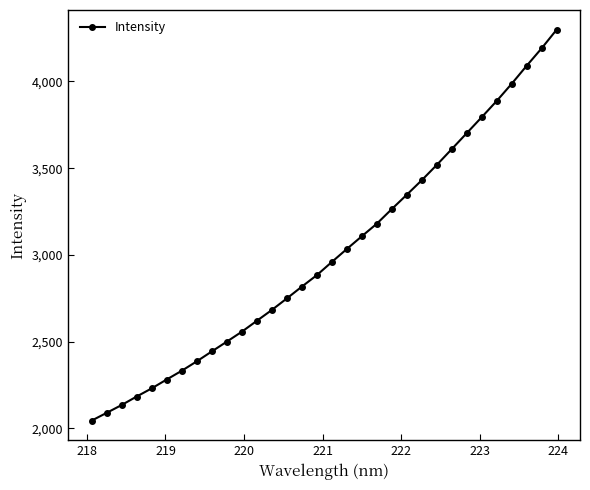

What is the maximum value shown in the chart?

4298.8